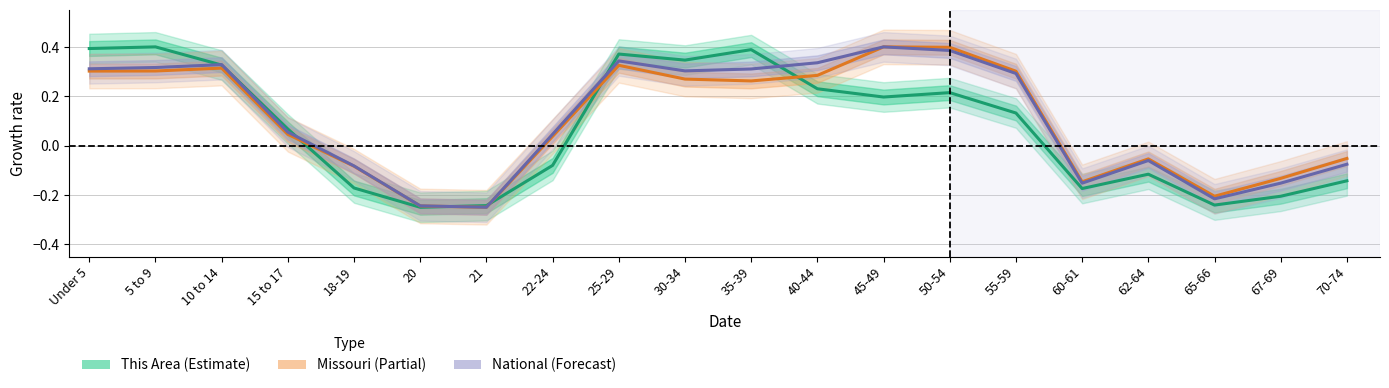

Where is This Area nearest to the value 0?

15 to 17